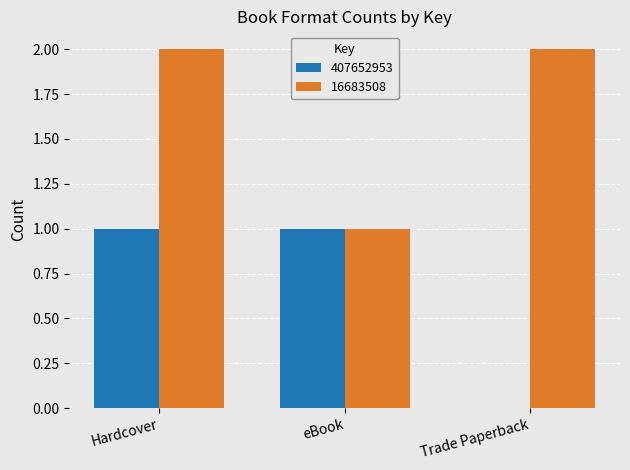

How many data points does each series have?

3